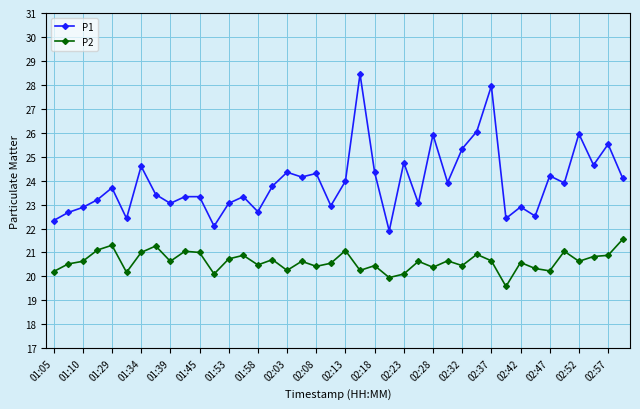

What is the smallest value displayed?

19.6